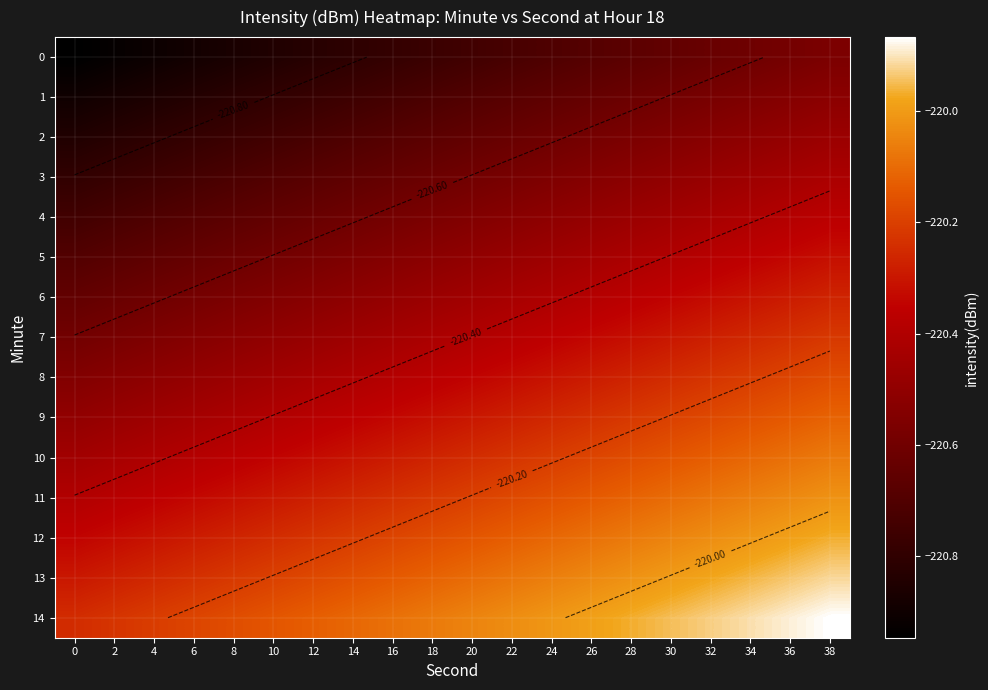

At which label does 5 reach its peak?

38